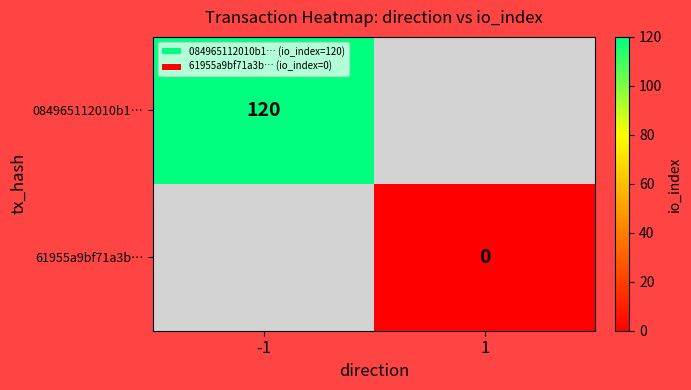

Which category has the highest value in the 084965112010b1… series?

-1